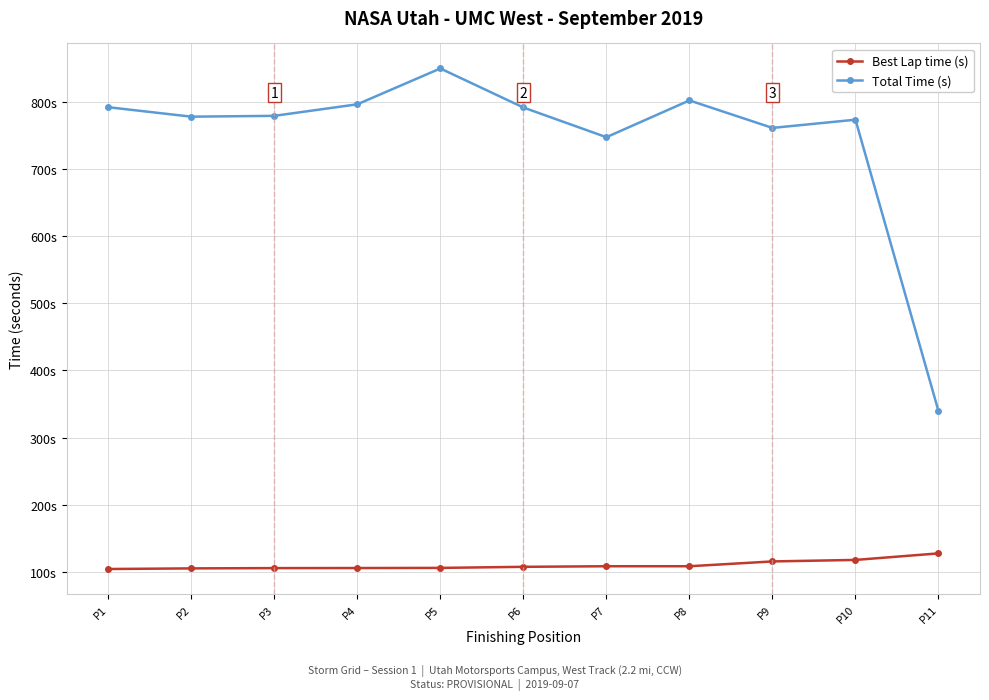

Is it true that Best Lap time (s) equals 105.8 at P3?

True